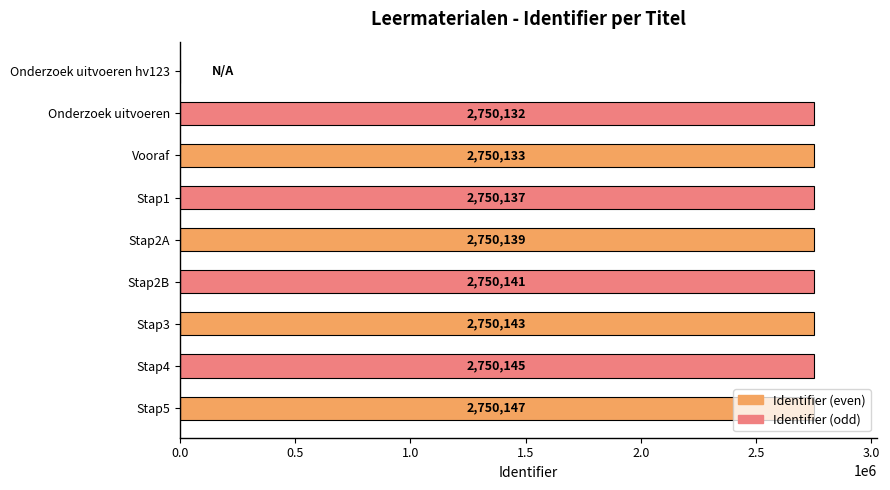

The chart shows a value of 2750132 at Onderzoek uitvoeren. True or false?

True